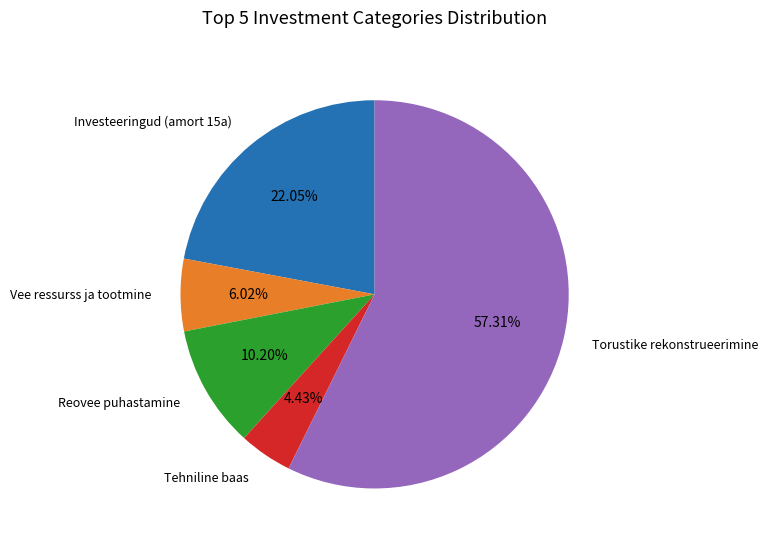

To the nearest percent, what is the average slice percentage?

20%